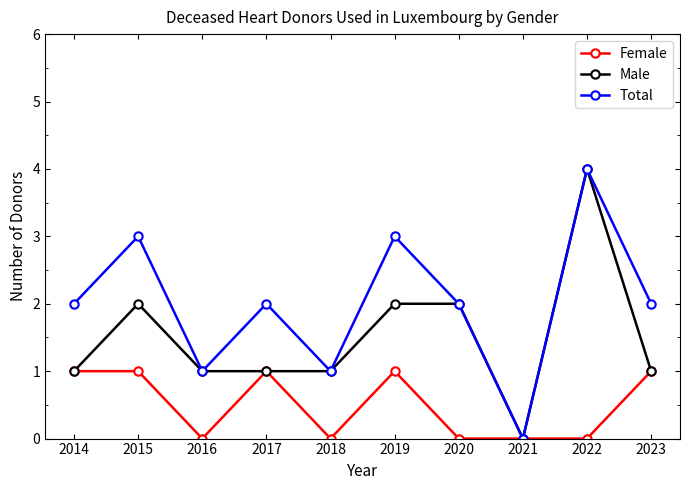

List the series in order of their overall mean, highest first.

Total, Male, Female